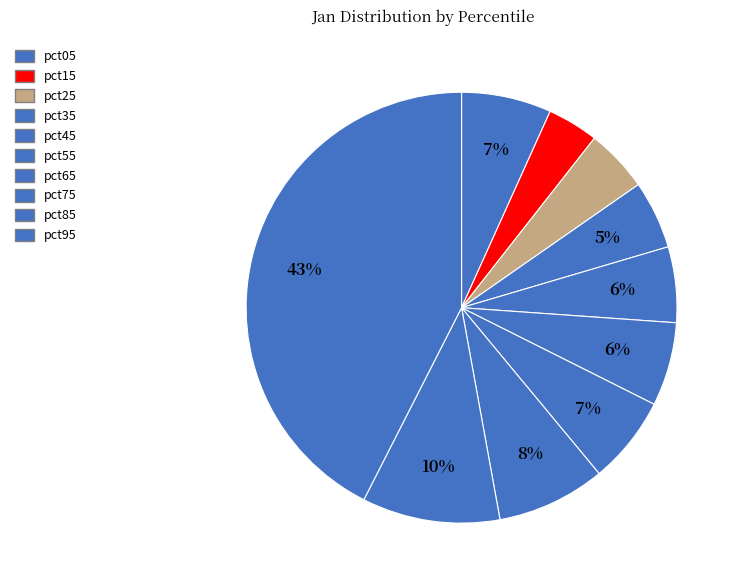

Count the number of slices in the pie.

10